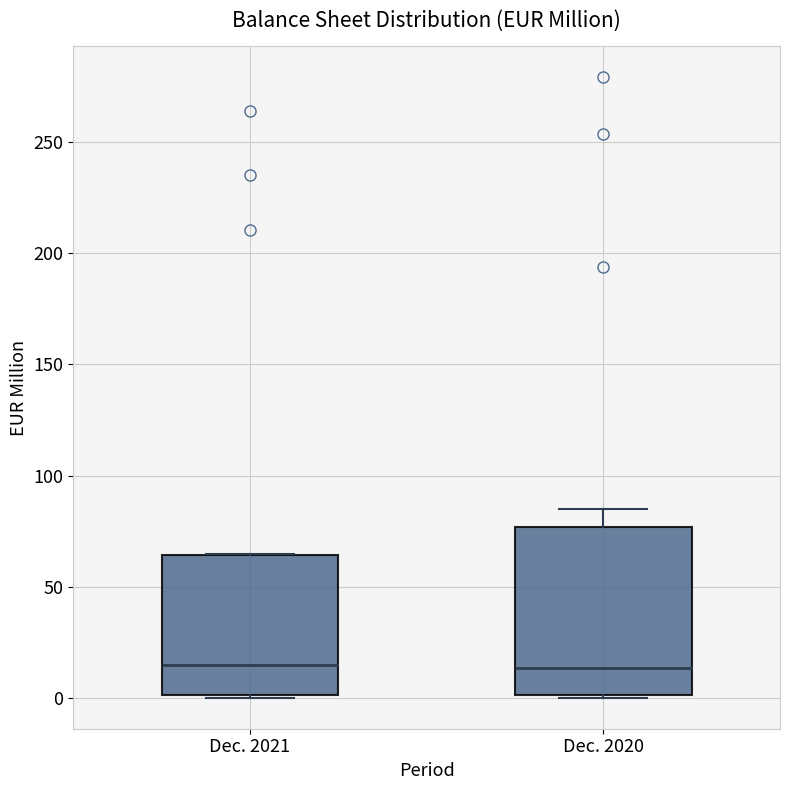

Which box is the tallest, from its lower edge to its upper edge?

Dec. 2020